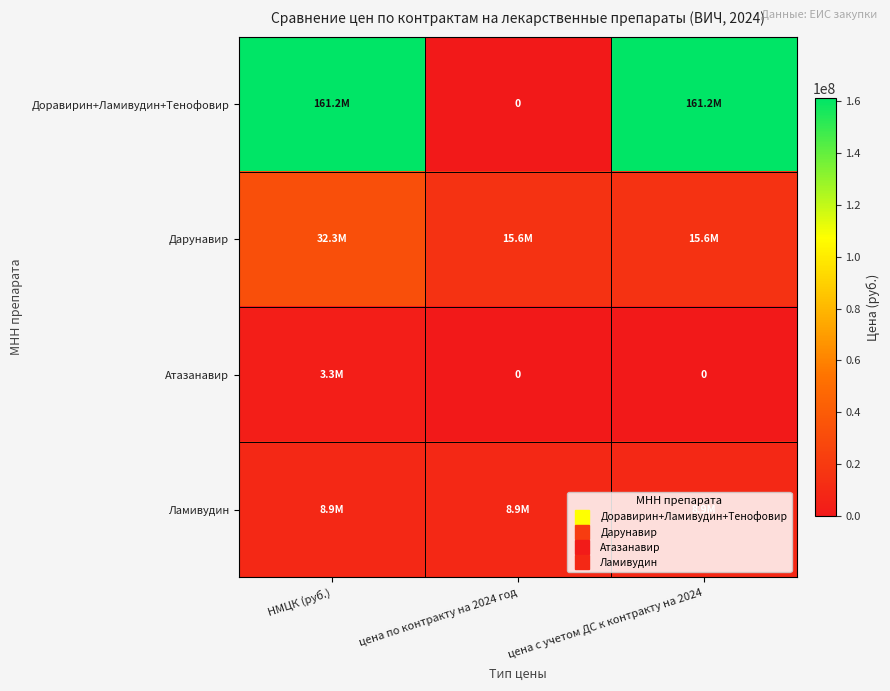

What is the highest value of the Атазанавир series?

3271104.3